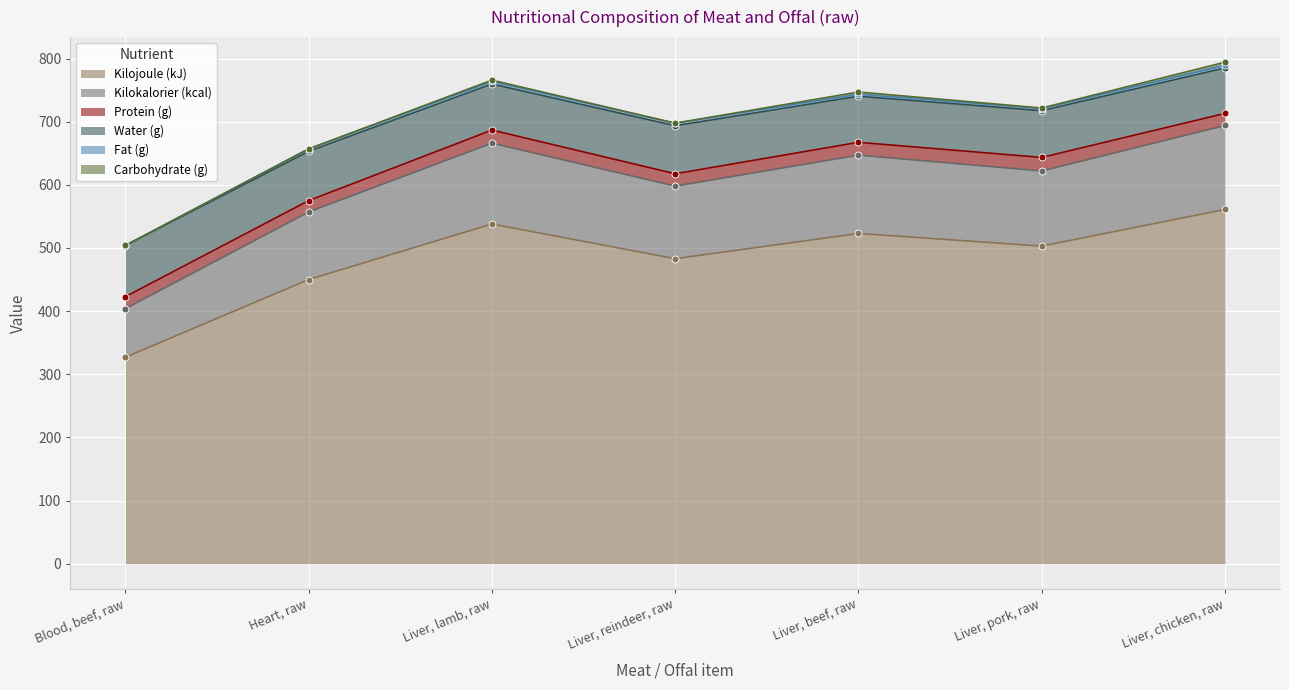

What are all the series names shown in the legend?

Kilojoule (kJ), Kilokalorier (kcal), Protein (g), Water (g), Fat (g), Carbohydrate (g)